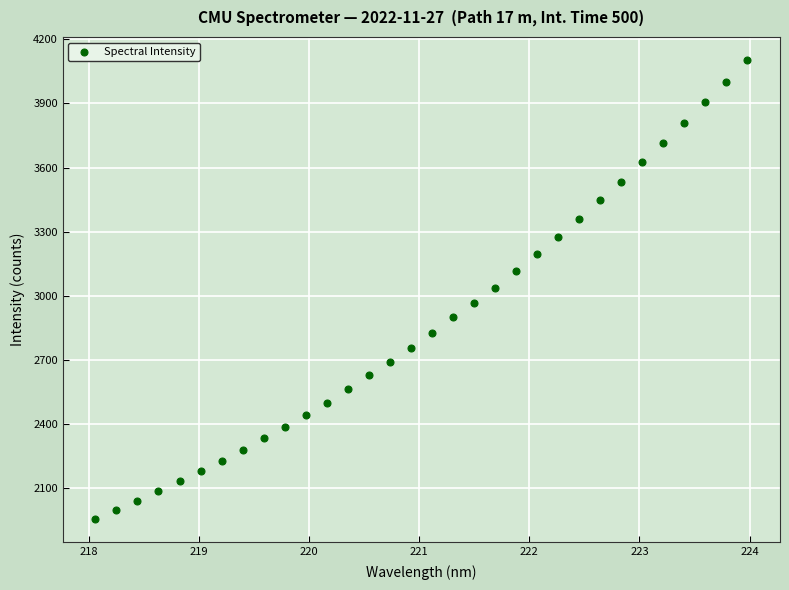

What is the range of X values (max minus min)?

5.9